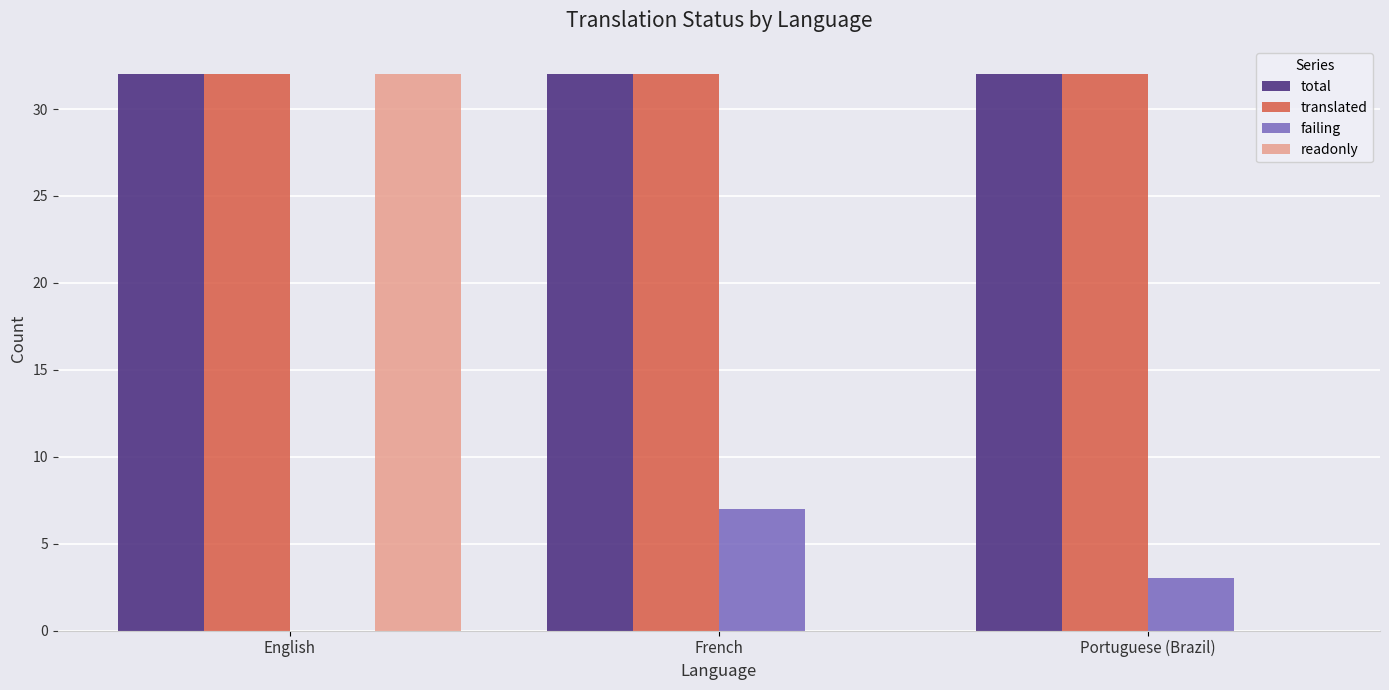

The total series shows 32 at French. True or false?

True